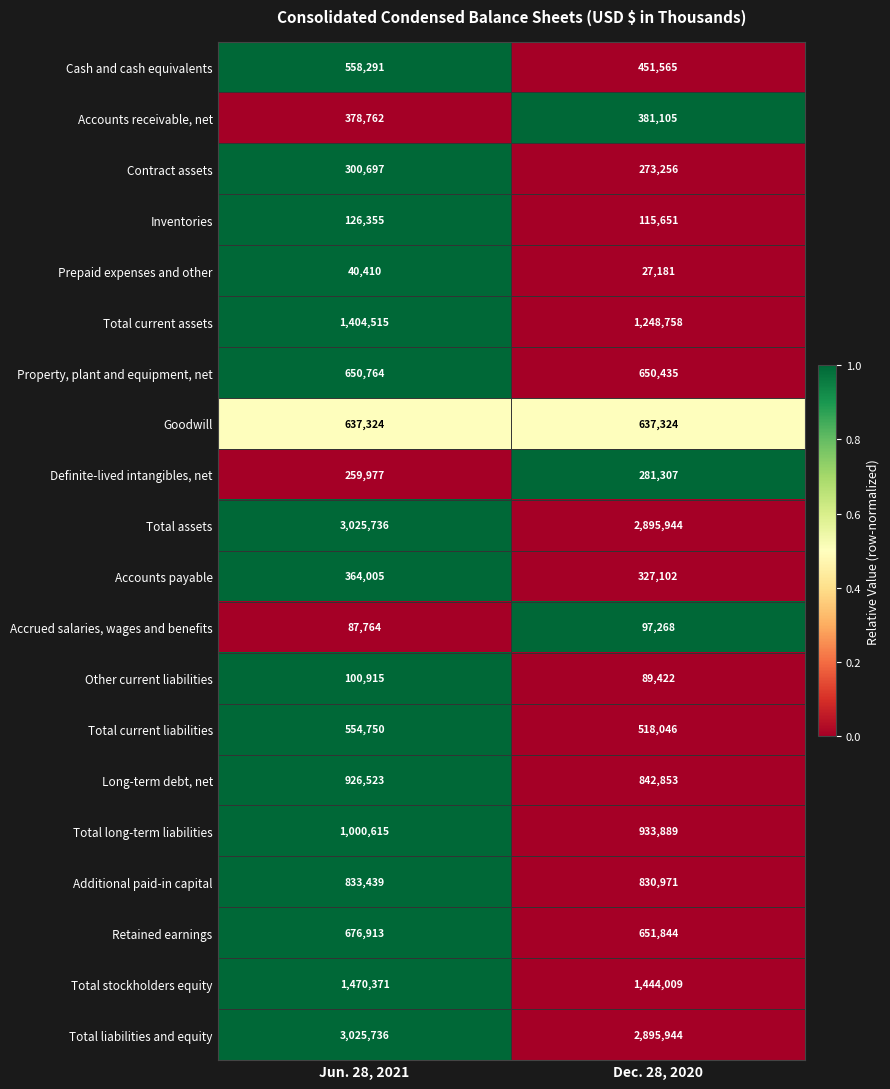

The value of Other current liabilities at Jun. 28, 2021 is 144928. True or false?

False